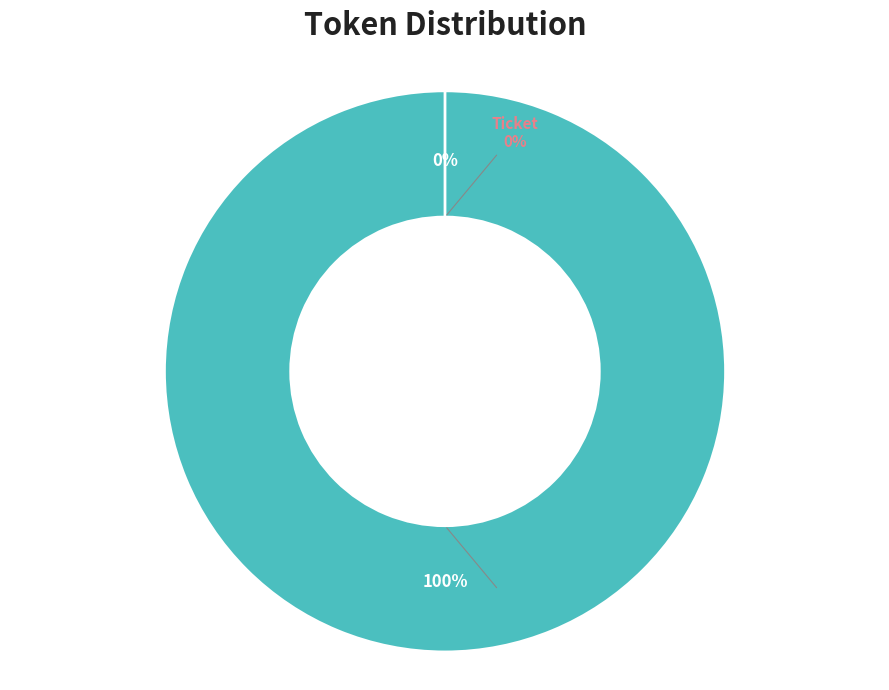

Which slice represents more than half of the pie?

Vote